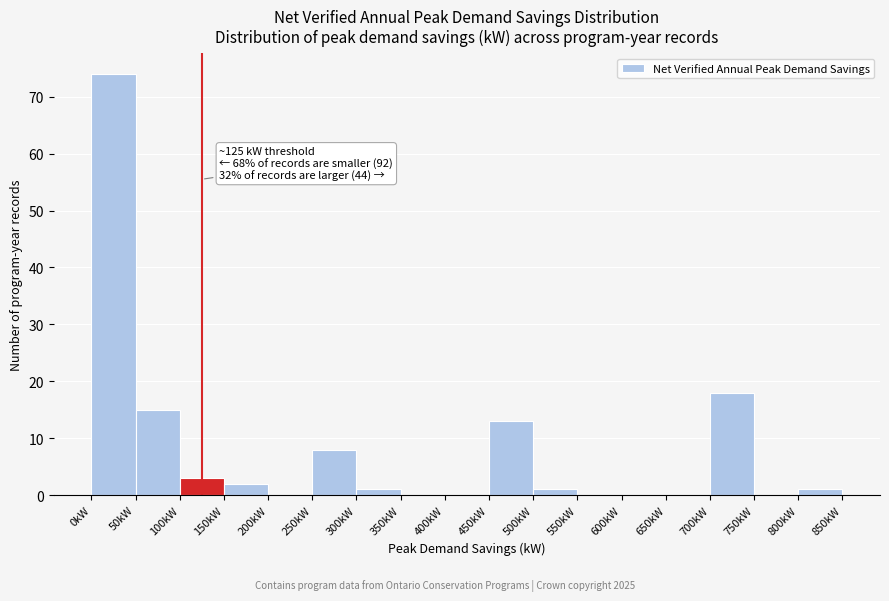

Which range on the x-axis has the tallest bar?

0 to 50